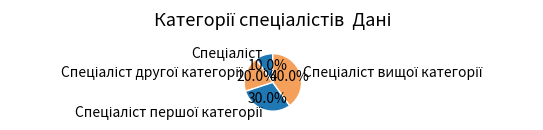

Is there a majority slice in this chart?

No